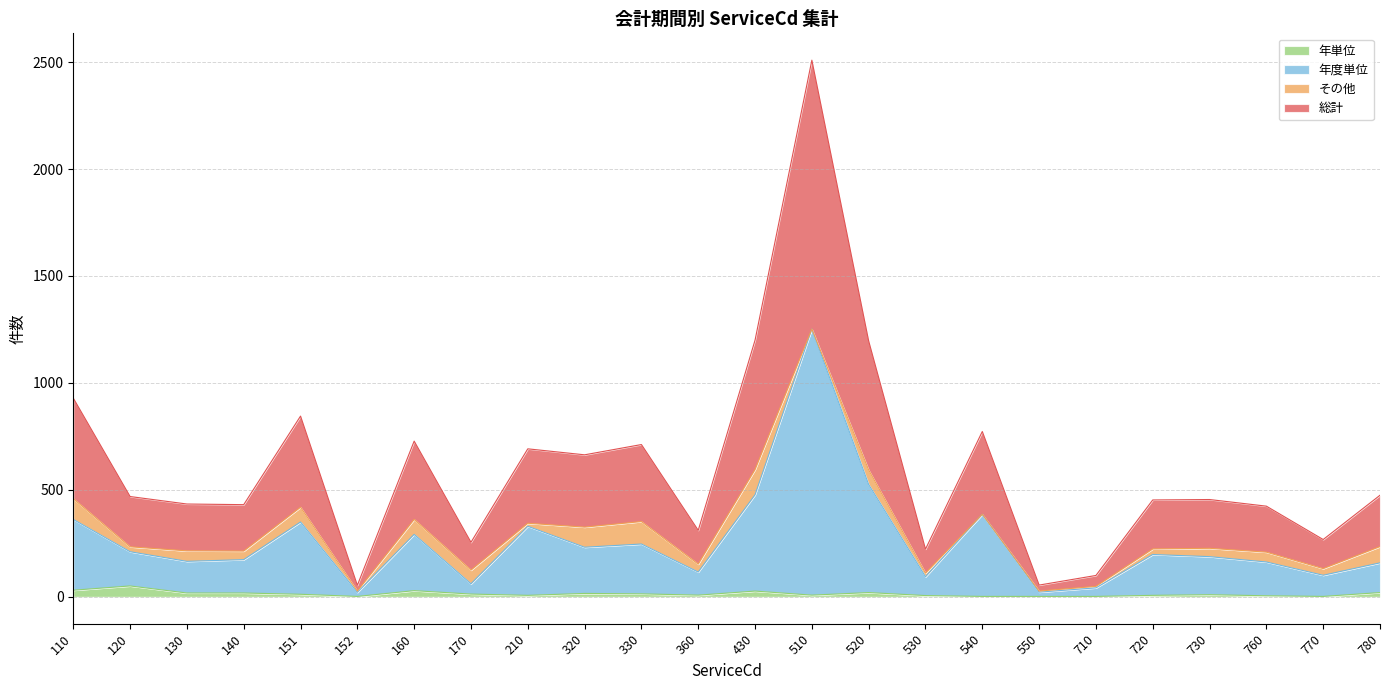

True or false: 総計 and 年単位 intersect in this chart.

False